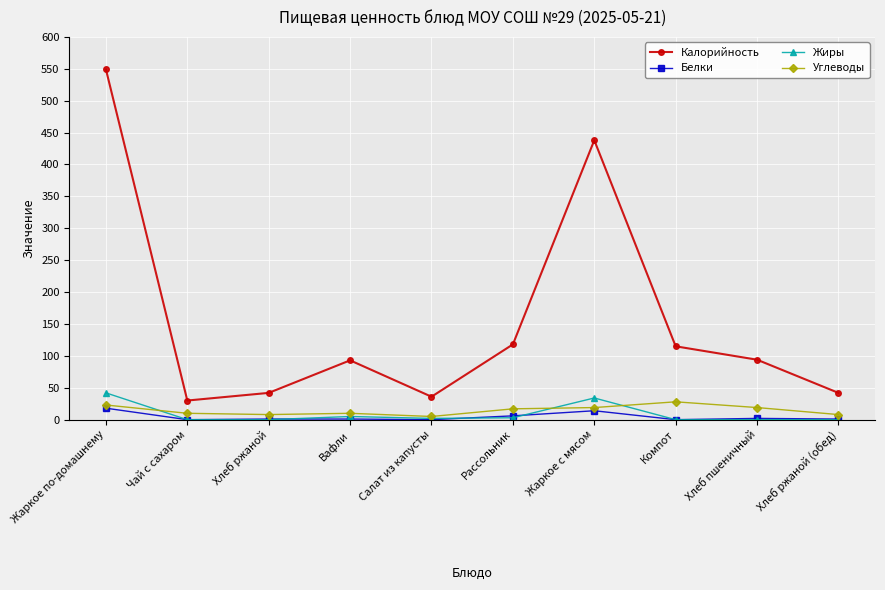

True or false: Белки has more than 0 points higher than both neighbors.

True